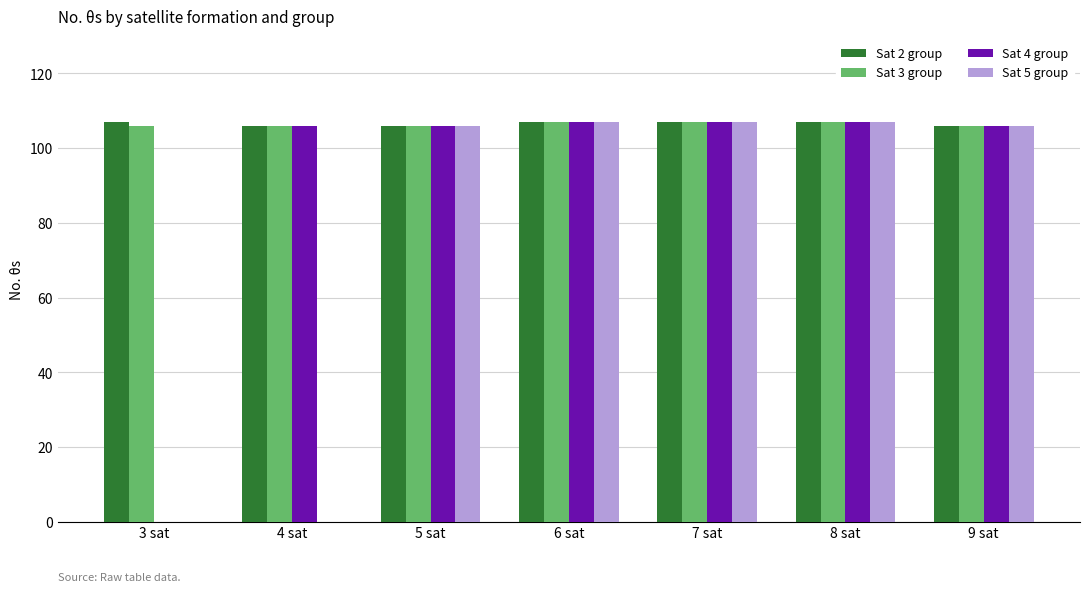

What is the sum of the Sat 5 group values at 3 sat and 9 sat?

106